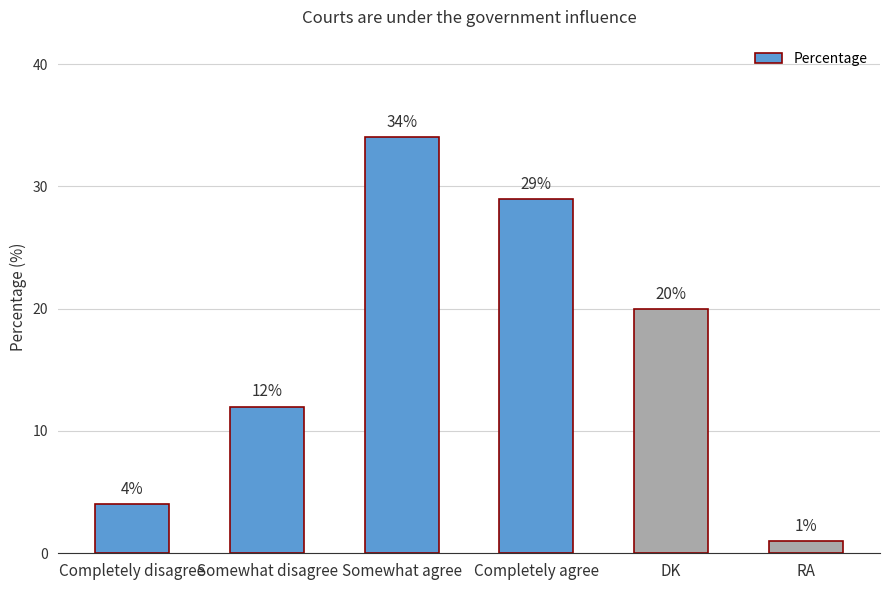

List the labels in order of value, smallest first.

RA, Completely disagree, Somewhat disagree, DK, Completely agree, Somewhat agree